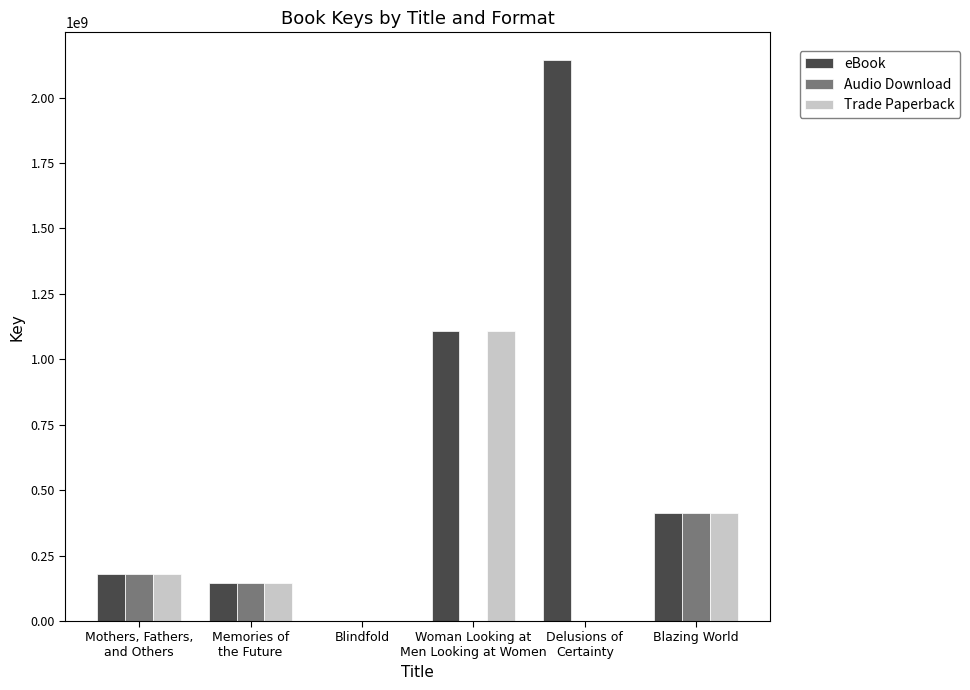

How many distinct data groups are displayed?

3